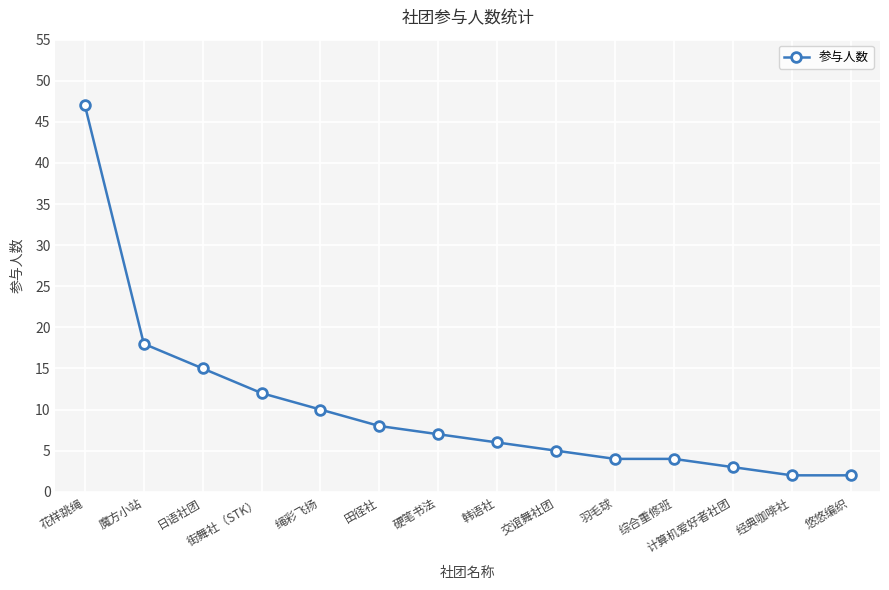

The value at 绳彩飞扬 is 10. True or false?

True